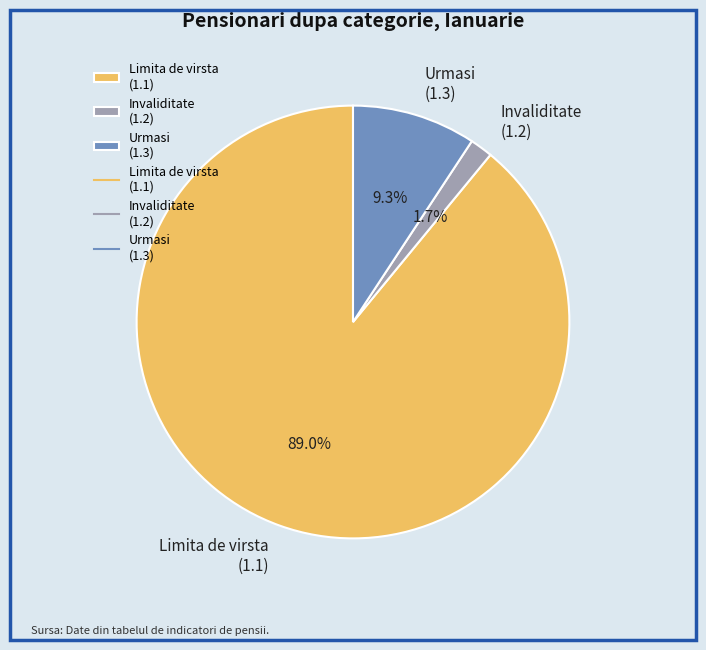

How many segments does this pie chart have?

3